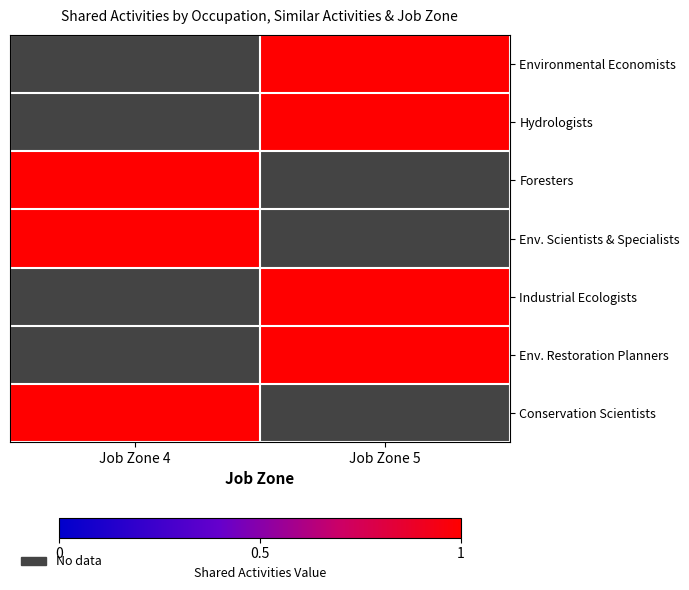

Rank the series by their average value, from lowest to highest.

Environmental Economists, Hydrologists, Foresters, Env. Scientists & Specialists, Industrial Ecologists, Env. Restoration Planners, Conservation Scientists